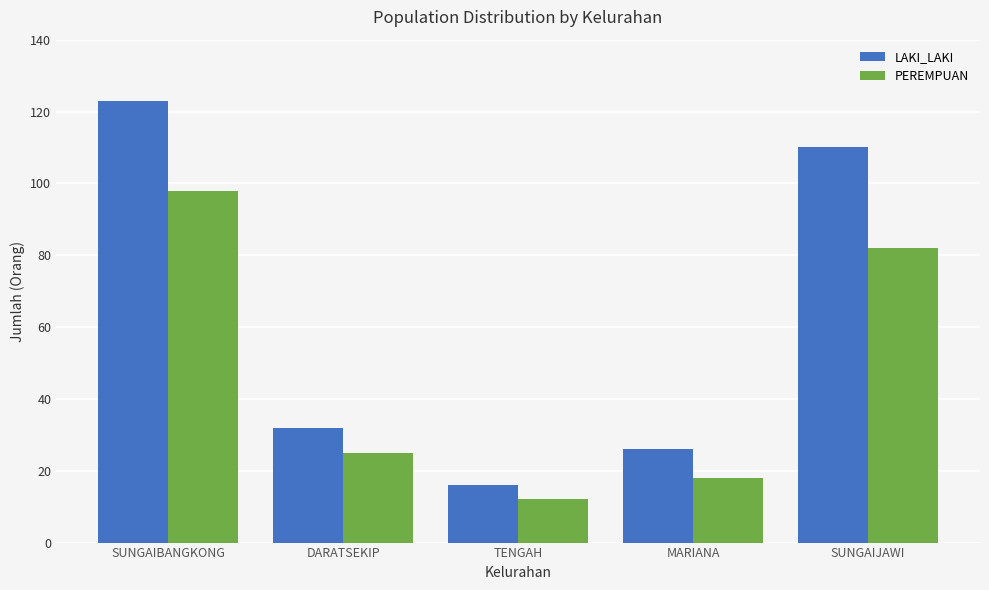

Which label corresponds to the smallest value in the chart?

TENGAH